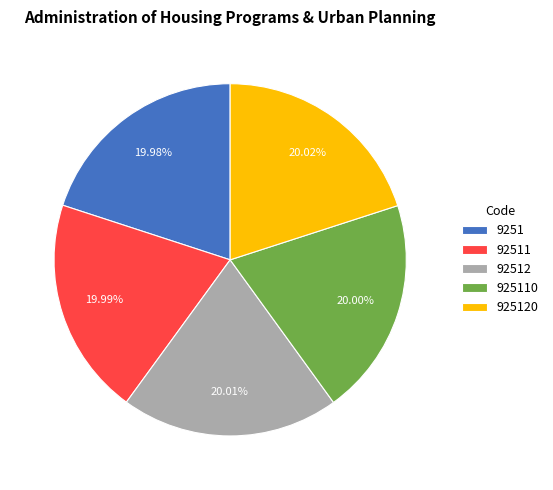

Approximately how many times larger is the value at 92511 compared to 925110?

1.0